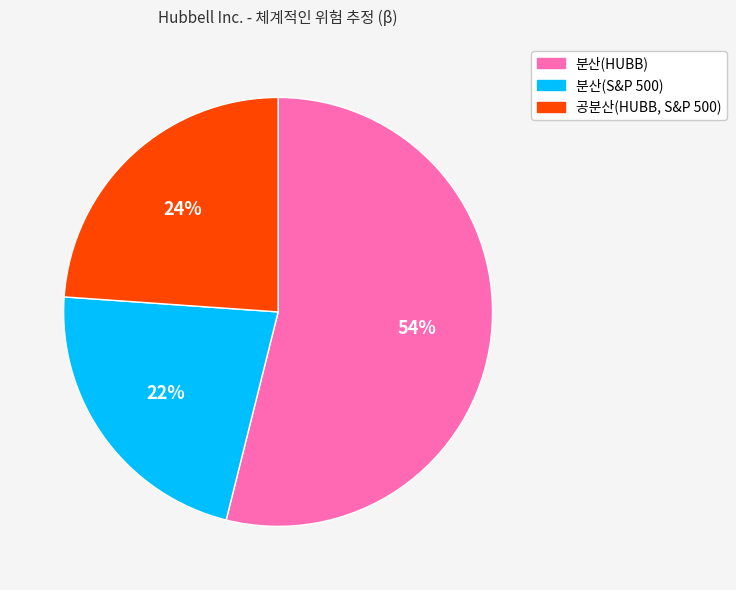

What percentage is the 공분산(HUBB, S&P 500) slice, to the nearest percent?

24%